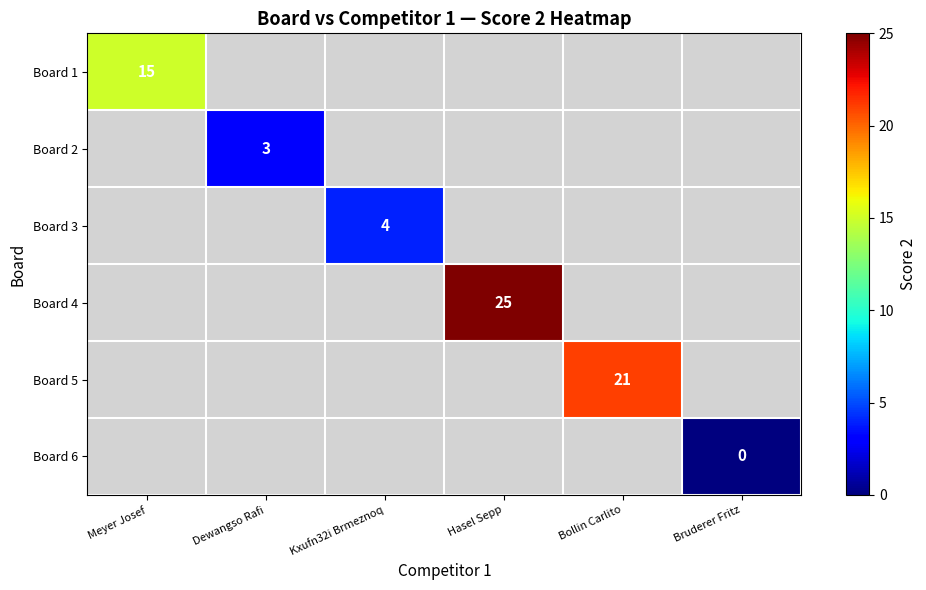

How many categories are shown in the chart?

6